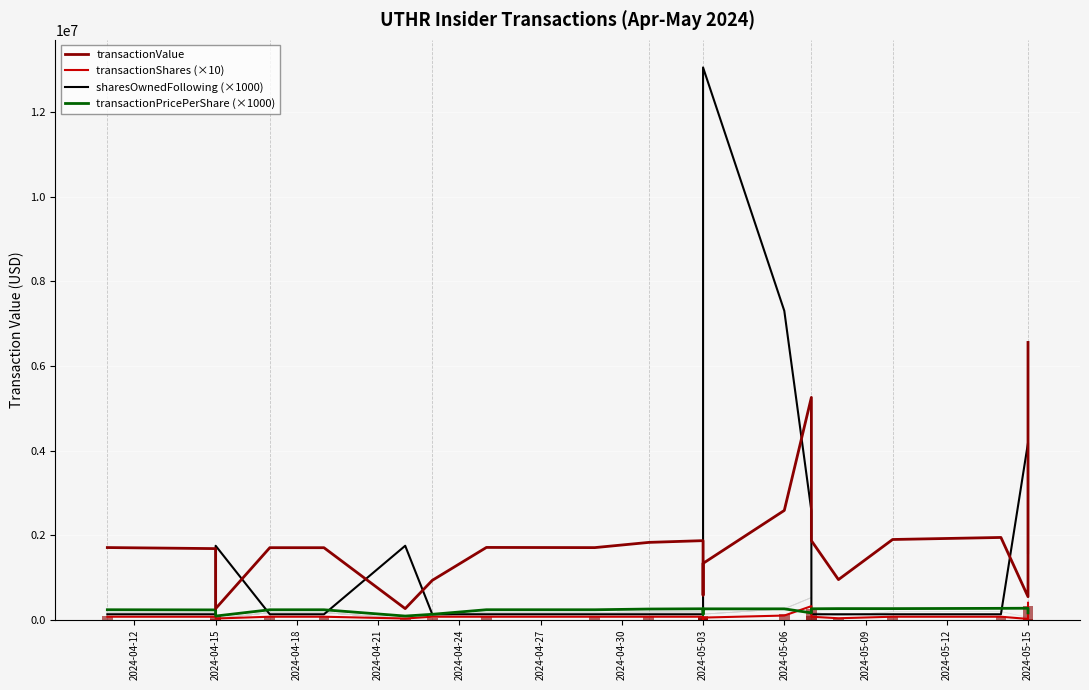

Rank the series at 2024-05-03 from highest to lowest value.

transactionValue, transactionPricePerShare (×1000), sharesOwnedFollowing (×1000), transactionShares (×10)